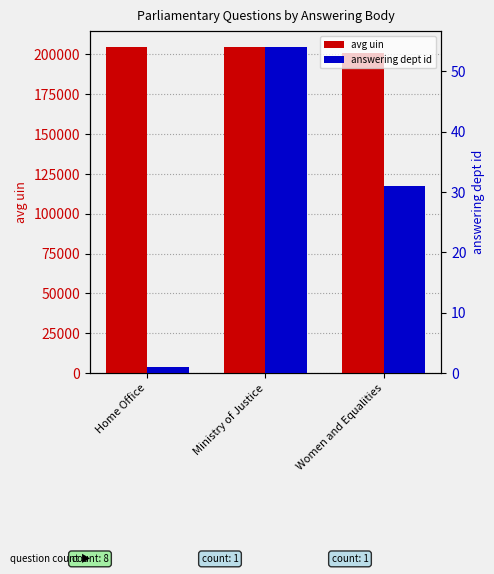

Rank the series by their maximum value, from highest to lowest.

avg uin, answering dept id